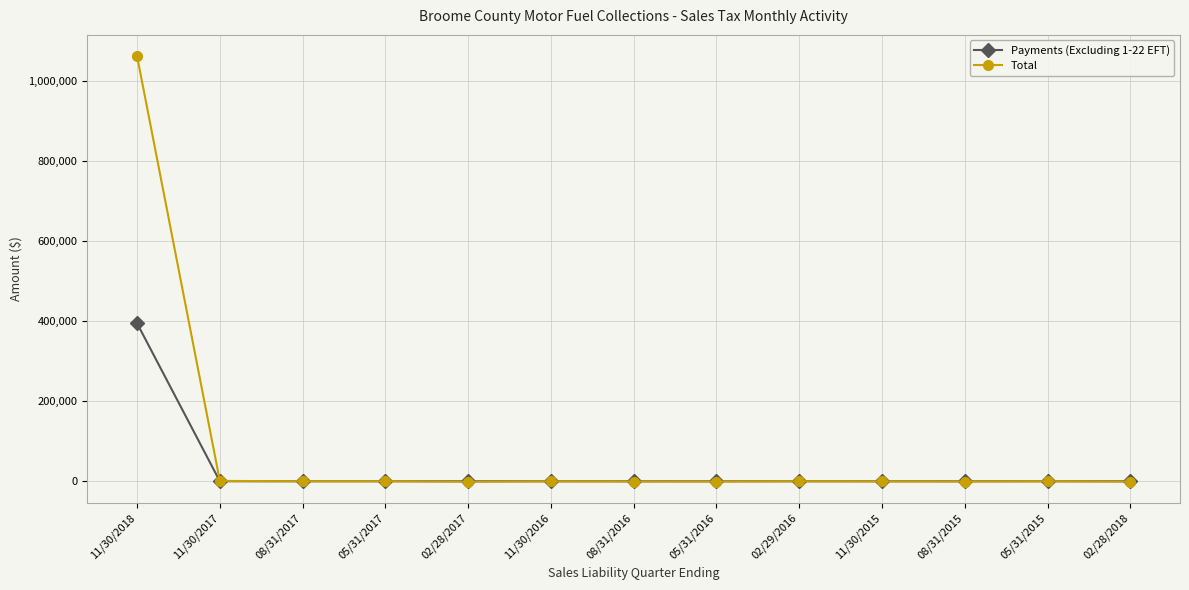

At which category does the chart reach its peak across all series?

11/30/2018